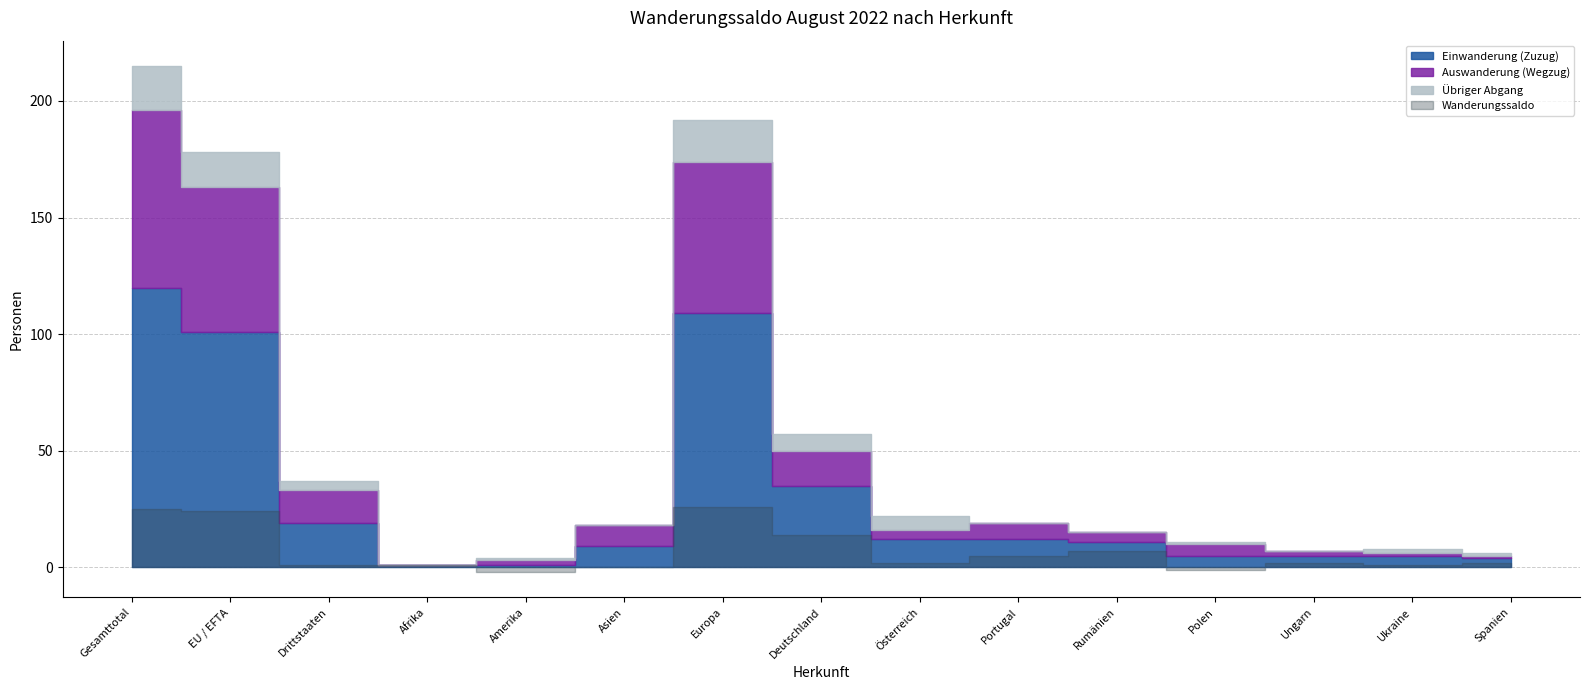

Which series has the widest spread of values?

Einwanderung (Zuzug)